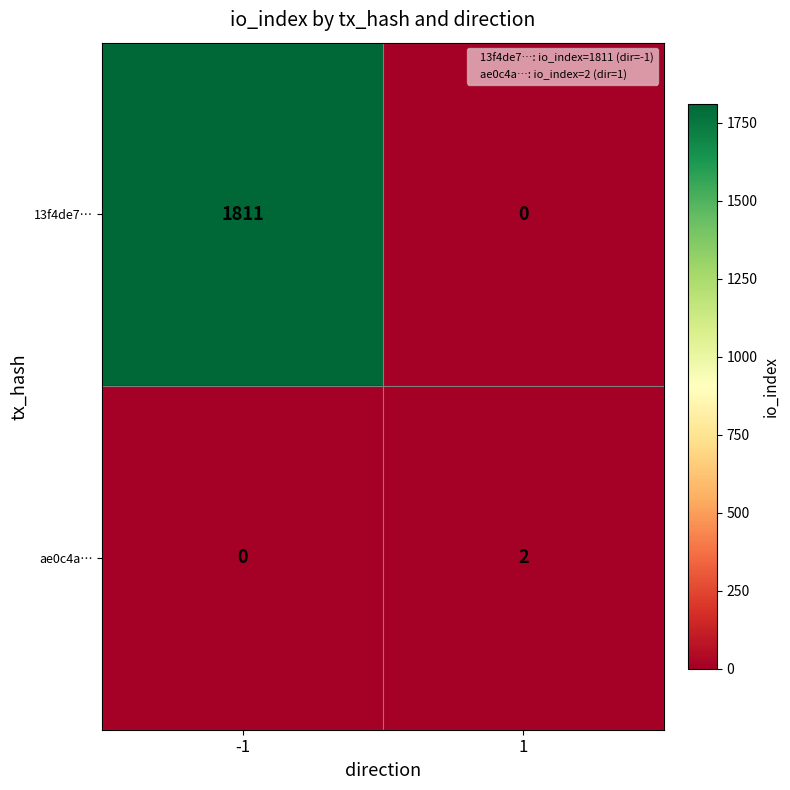

List the labels in order of ae0c4a… value, largest first.

1, -1